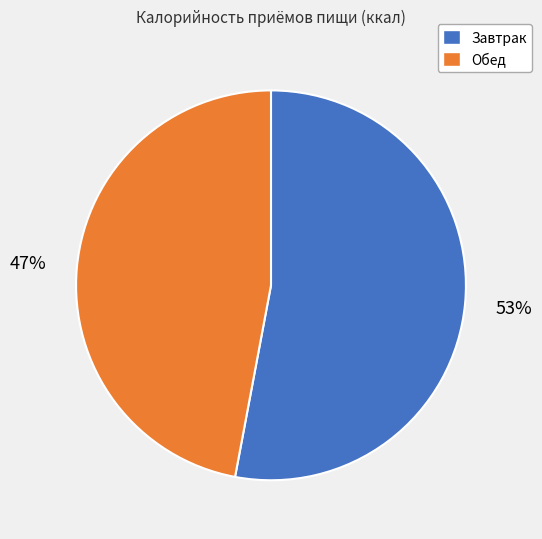

Is the sum of Обед and Завтрак greater than half?

Yes